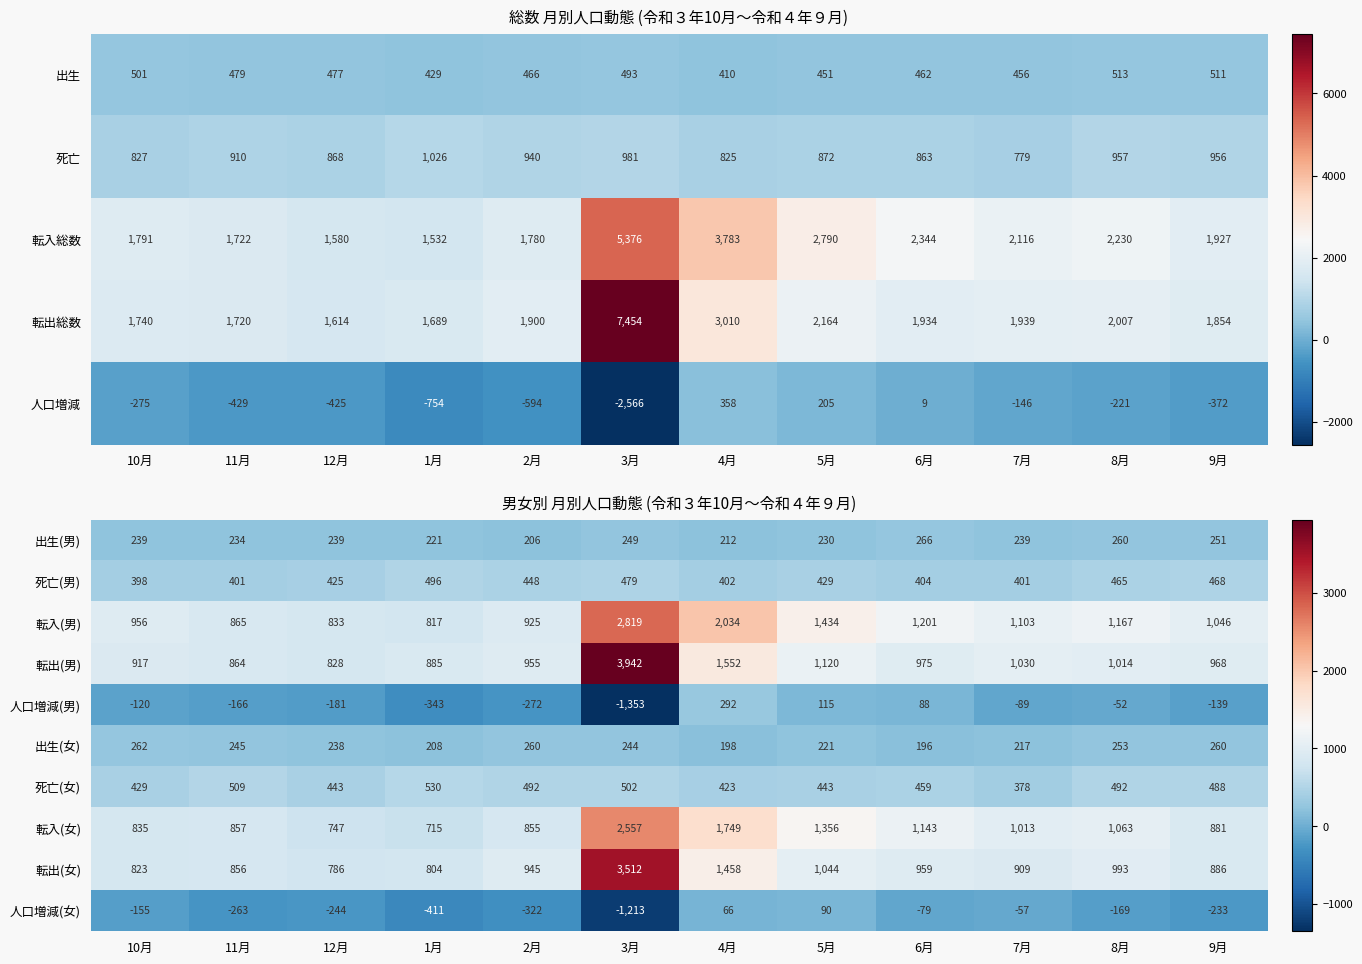

How many values in the 死亡(女) series are below 488?

6